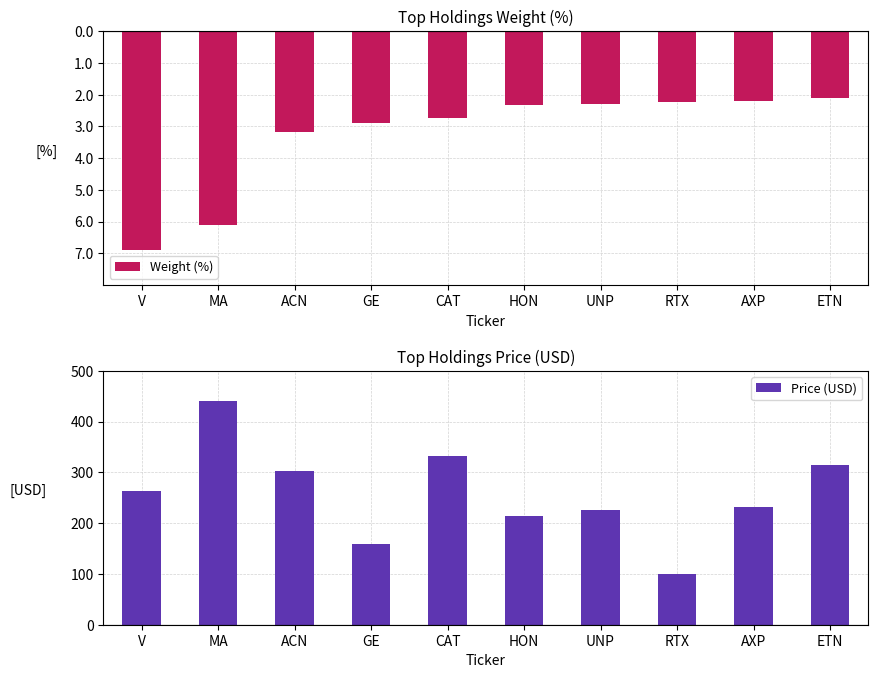

Reading right to left, what are all the values shown in this chart?

Weight (%): ETN=-2.1	AXP=-2.2	RTX=-2.2	UNP=-2.3	HON=-2.3	CAT=-2.7	GE=-2.9	ACN=-3.2	MA=-6.1	V=-6.9
Price (USD): ETN=313.6	AXP=231.6	RTX=100.4	UNP=226.3	HON=213.5	CAT=333.1	GE=159.0	ACN=303.4	MA=441.2	V=262.5